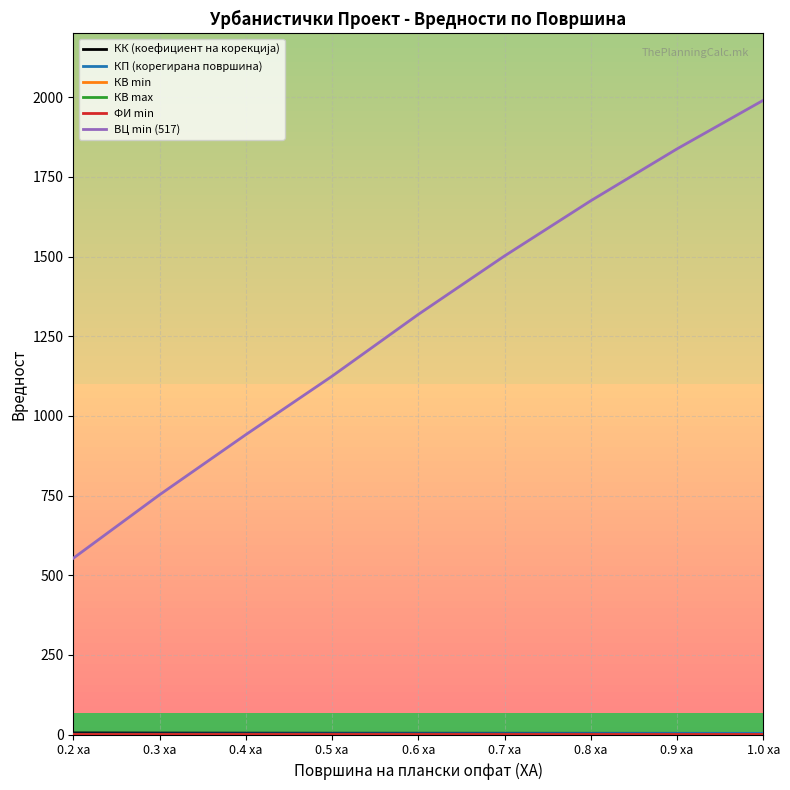

What is the average value of the КВ max series?

0.3